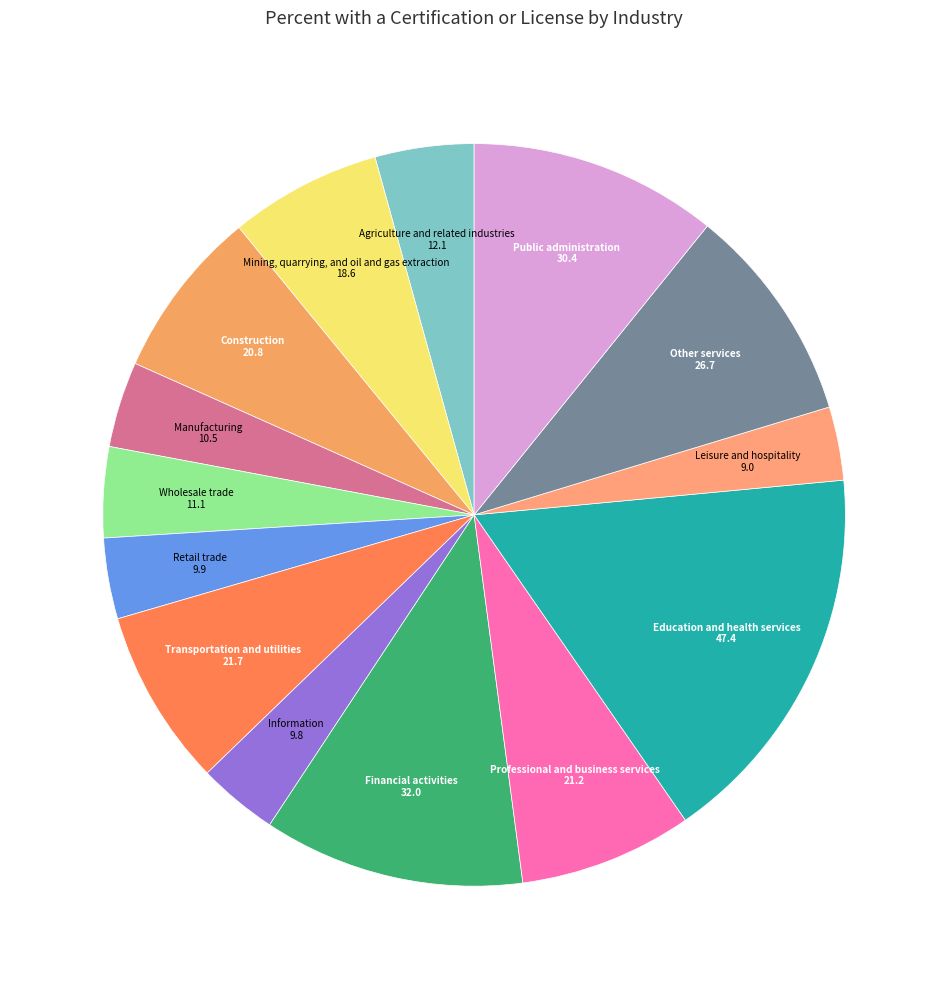

How many slices are in this pie chart?

14